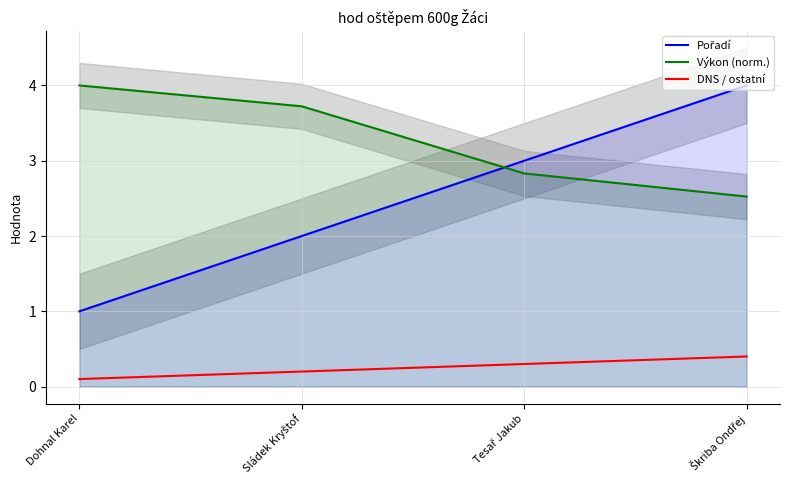

What are all the series names shown in the legend?

Pořadí, Výkon (norm.), DNS / ostatní